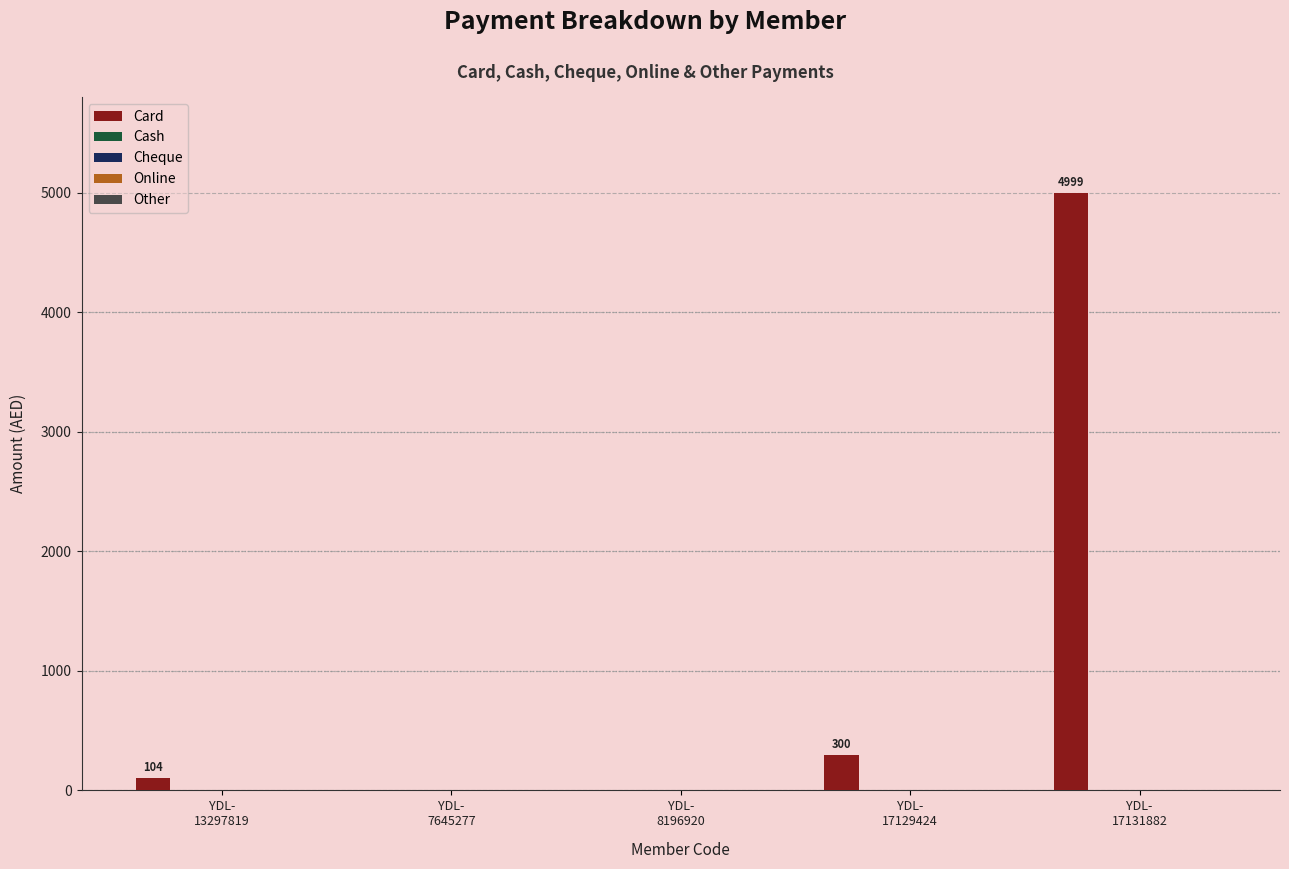

What is the greatest value displayed?

4999